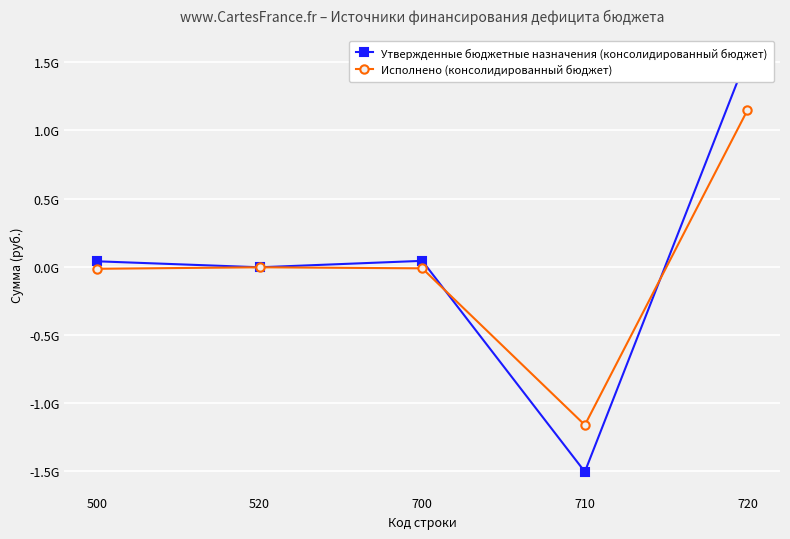

Which series changed the most between 500 and 520?

Утвержденные бюджетные назначения (консолидированный бюджет)